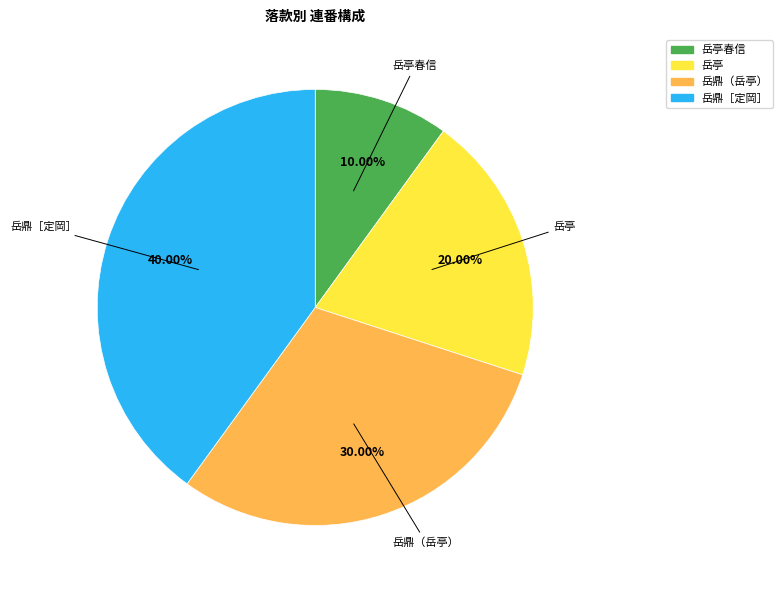

Does any single category account for the majority?

No